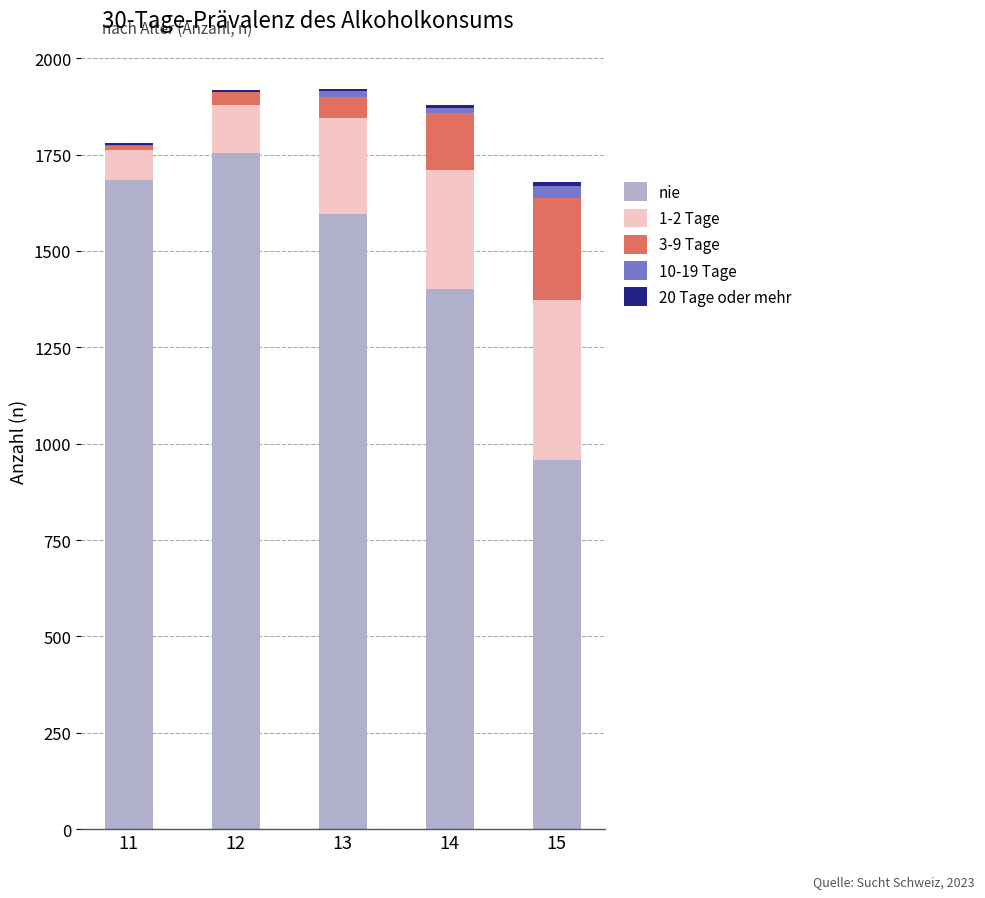

What is the sum of all nie values?

7390